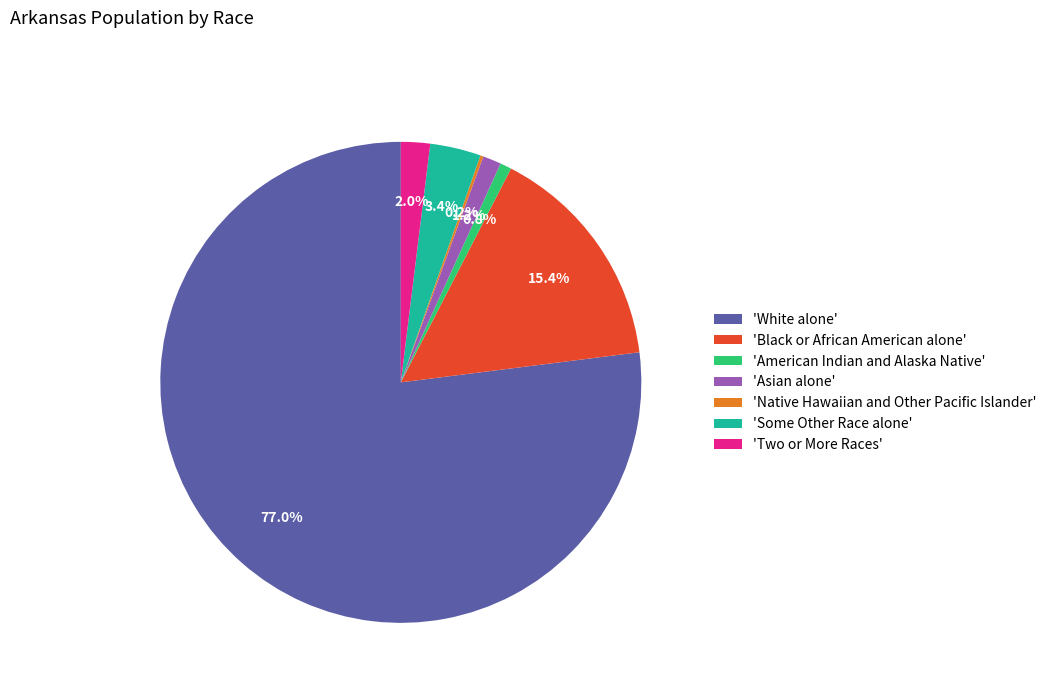

Which slice is the largest?

'White alone'